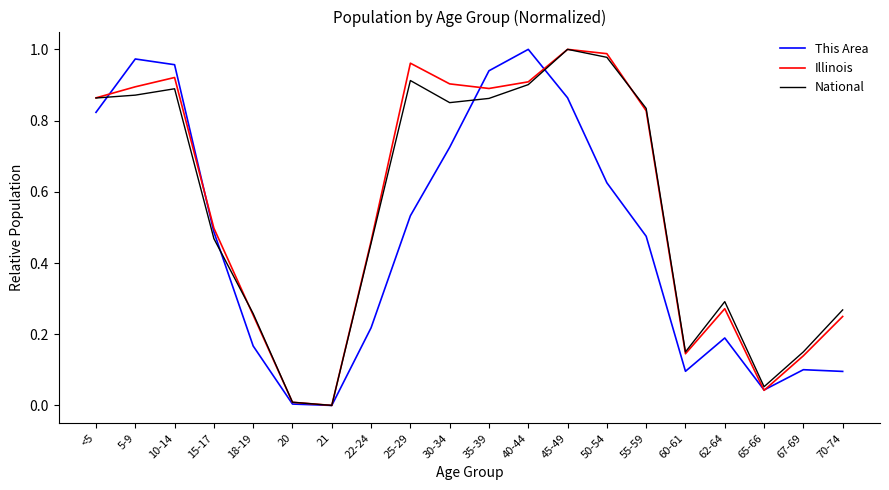

How many interior local valleys does the This Area series have?

3